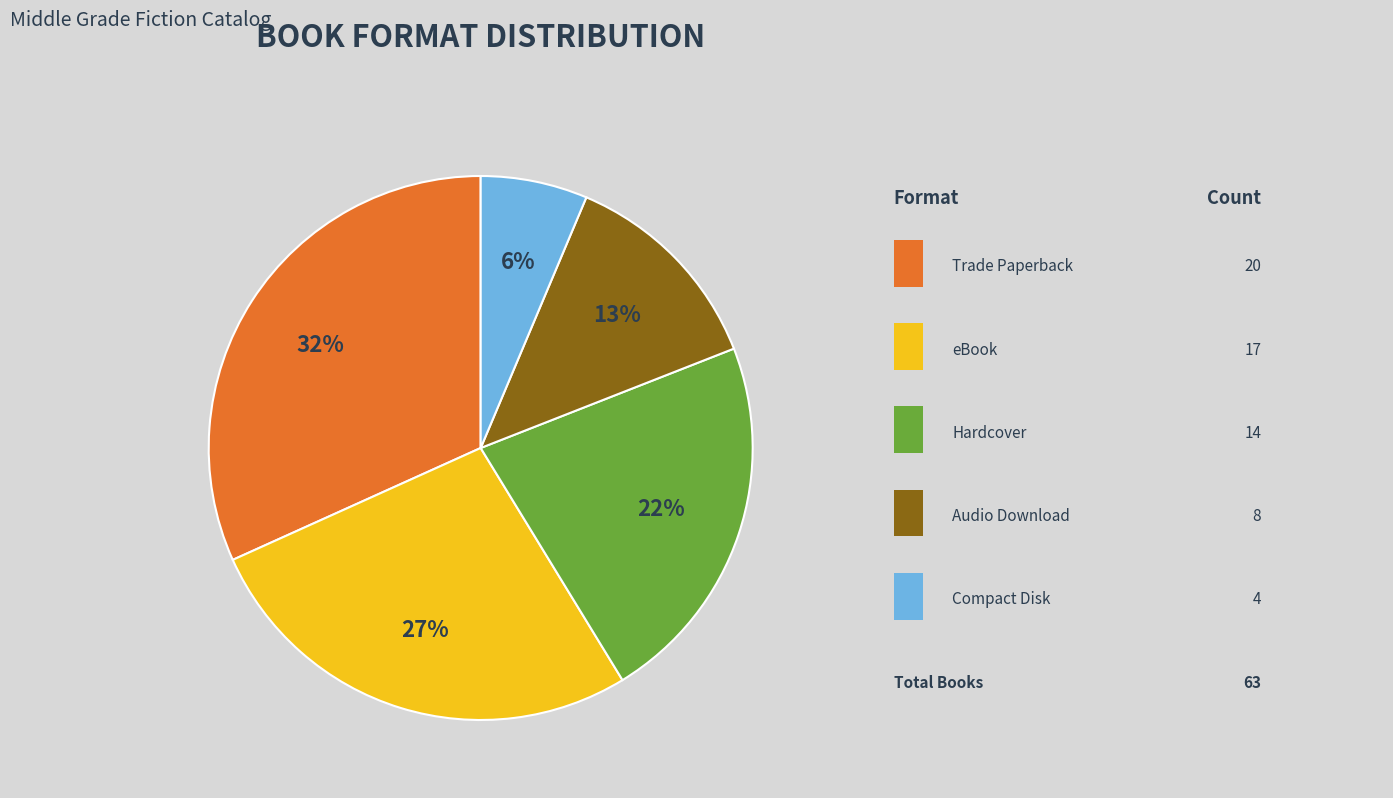

Is there a majority slice in this chart?

No